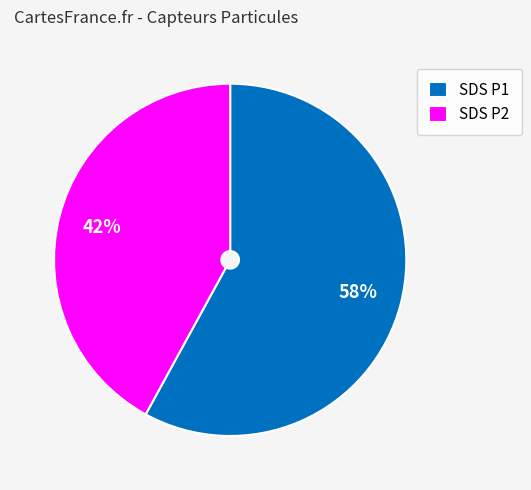

The SDS P2 slice represents 42% of the pie. True or false?

True